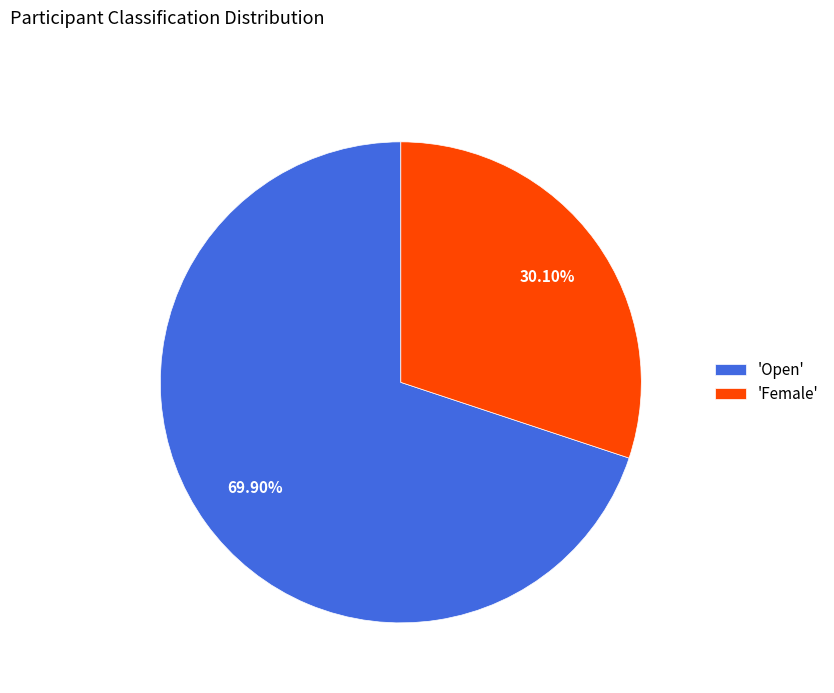

Combined, do 'Open' and 'Female' account for over 50%?

Yes